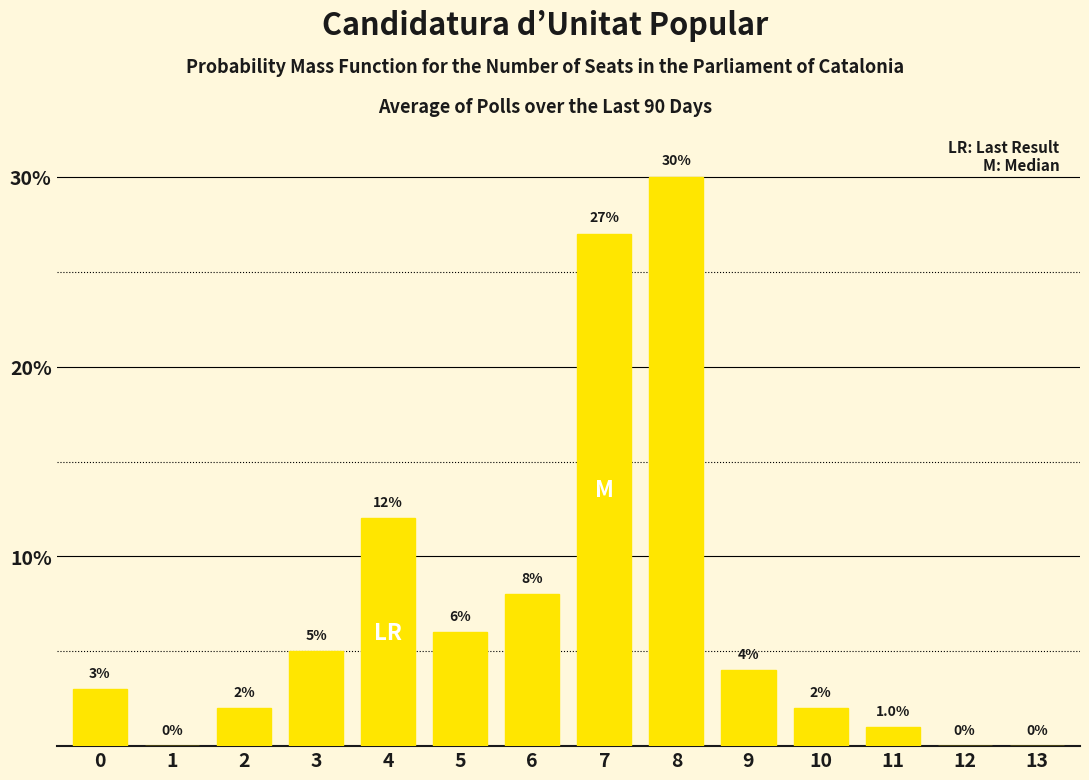

Reading left to right, extract all data points from this chart.

0=3	1=0	2=2	3=5	4=12	5=6	6=8	7=27	8=30	9=4	10=2	11=1	12=0	13=0